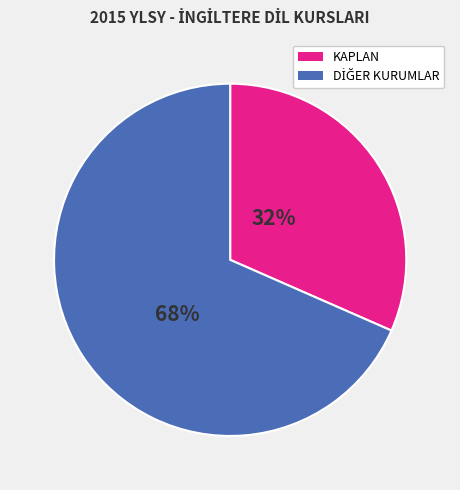

Count the number of slices in the pie.

2